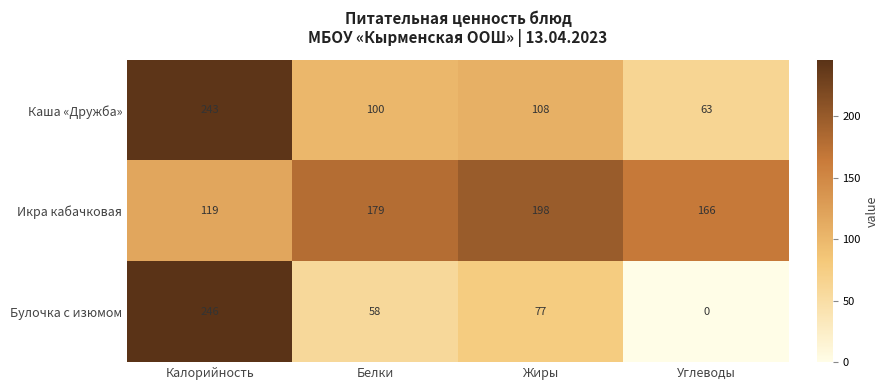

Where does the Каша «Дружба» series first go above 108?

Калорийность